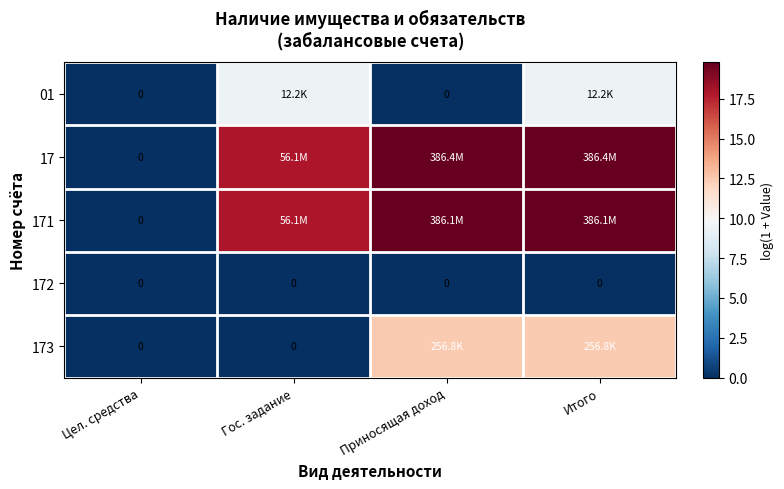

Where does the 17 series first go above 19?

Приносящая доход